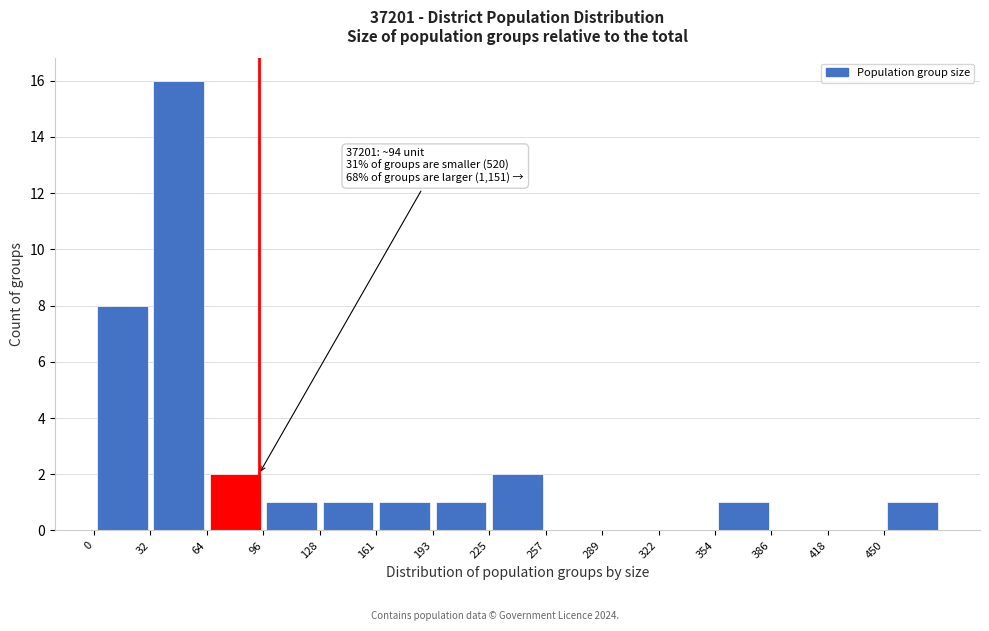

Which range on the x-axis has the tallest bar?

30 to 65